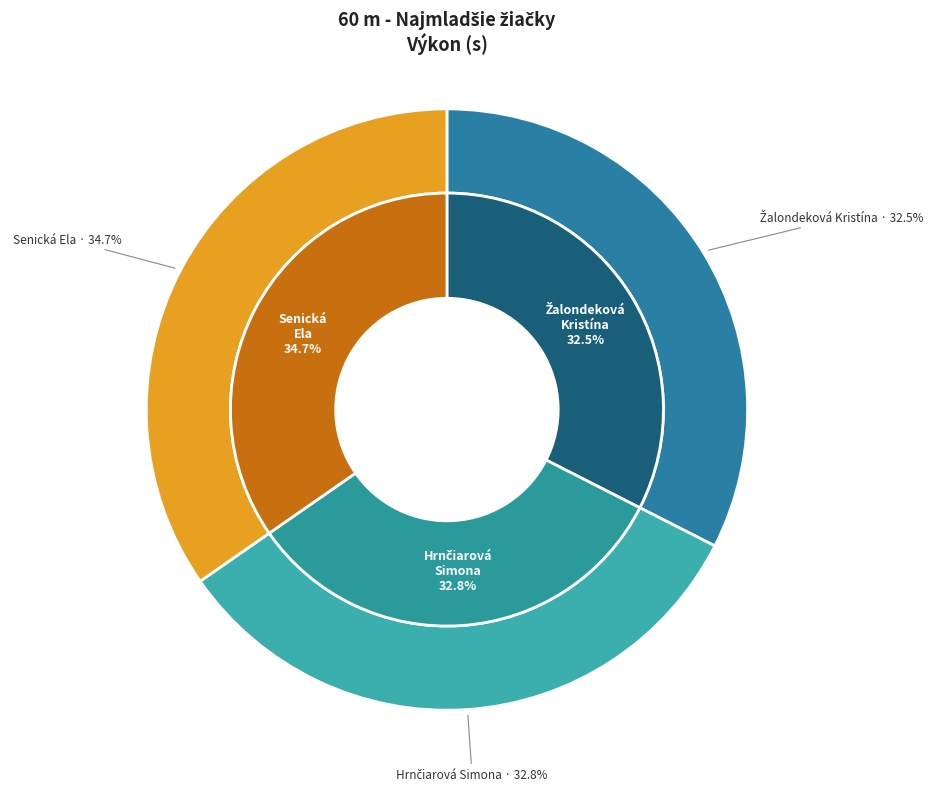

Count the number of slices in the pie.

3